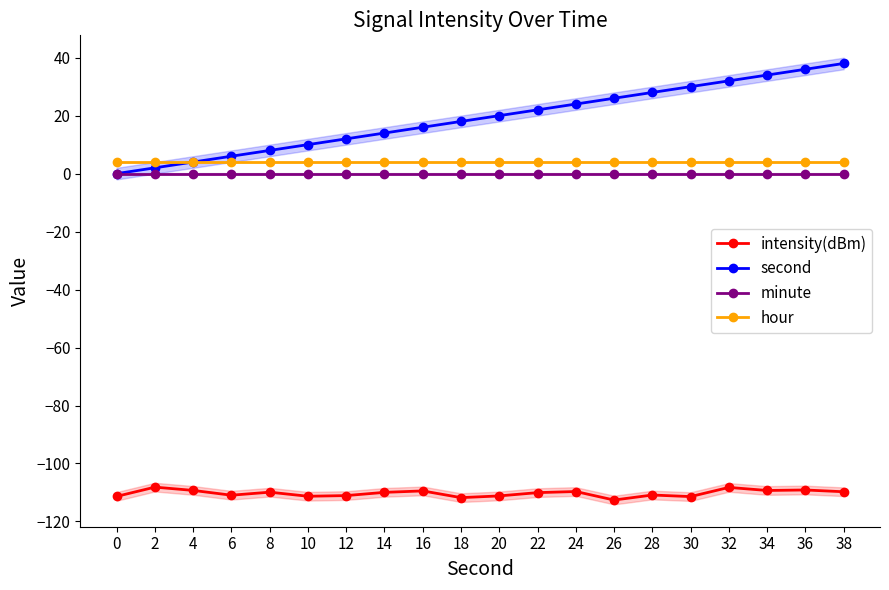

Reading right to left, extract all data points from this chart.

intensity(dBm): 38=-109.8	36=-109.1	34=-109.3	32=-108.3	30=-111.4	28=-110.9	26=-112.6	24=-109.7	22=-110.1	20=-111.2	18=-111.8	16=-109.5	14=-110.0	12=-111.1	10=-111.3	8=-109.9	6=-110.9	4=-109.3	2=-108.2	0=-111.4
second: 38=38.0	36=36.0	34=34.0	32=32.0	30=30.0	28=28.0	26=26.0	24=24.0	22=22.0	20=20.0	18=18.0	16=16.0	14=14.0	12=12.0	10=10.0	8=8.0	6=6.0	4=4.0	2=2.0	0=0.0
minute: 38=0.0	36=0.0	34=0.0	32=0.0	30=0.0	28=0.0	26=0.0	24=0.0	22=0.0	20=0.0	18=0.0	16=0.0	14=0.0	12=0.0	10=0.0	8=0.0	6=0.0	4=0.0	2=0.0	0=0.0
hour: 38=4.0	36=4.0	34=4.0	32=4.0	30=4.0	28=4.0	26=4.0	24=4.0	22=4.0	20=4.0	18=4.0	16=4.0	14=4.0	12=4.0	10=4.0	8=4.0	6=4.0	4=4.0	2=4.0	0=4.0